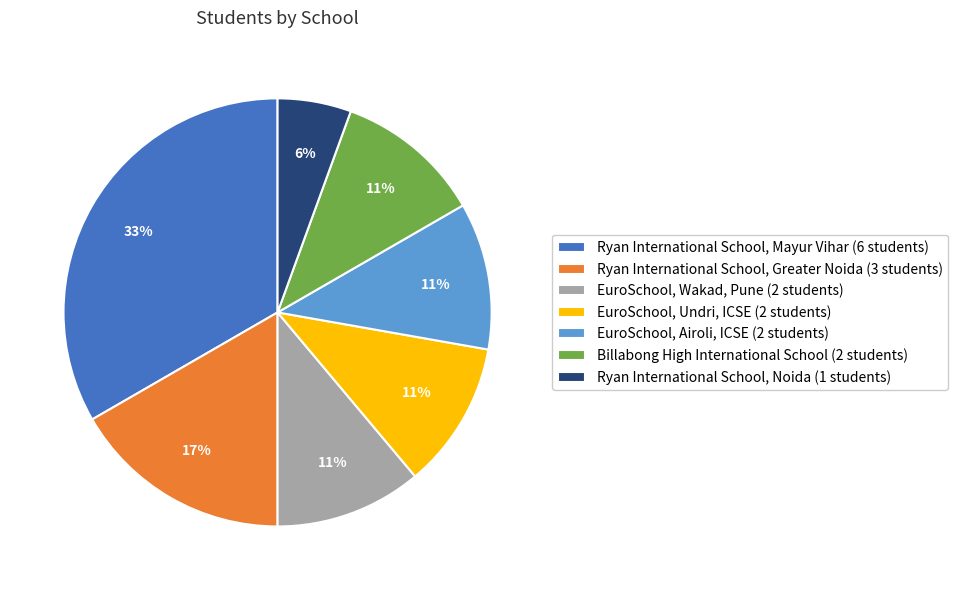

Which has a higher value, Ryan International School, Mayur Vihar (6 students) or Ryan International School, Noida (1 students)?

Ryan International School, Mayur Vihar (6 students)